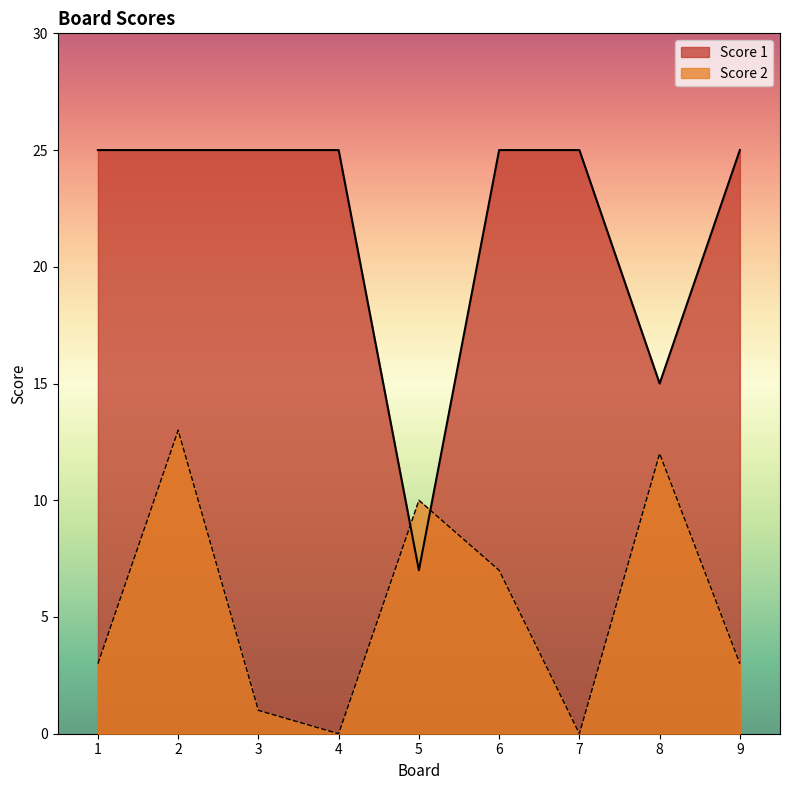

How many data points in Score 2 are less than 3?

3